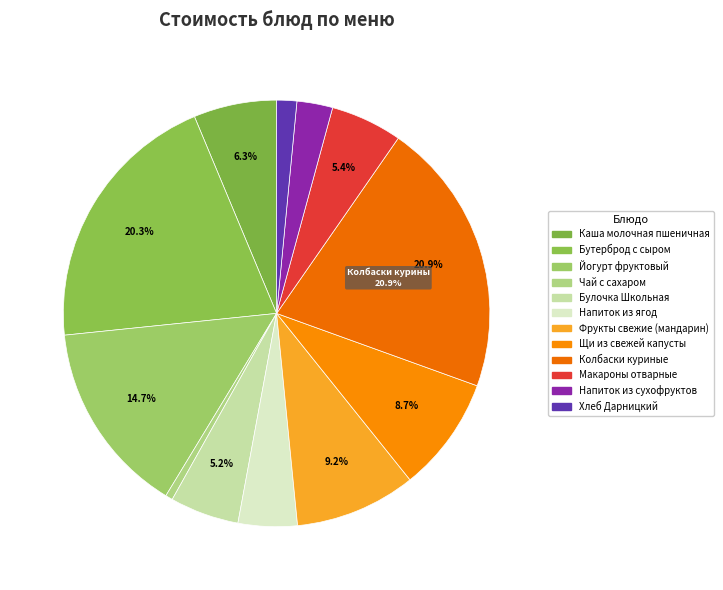

Does any single category account for the majority?

No